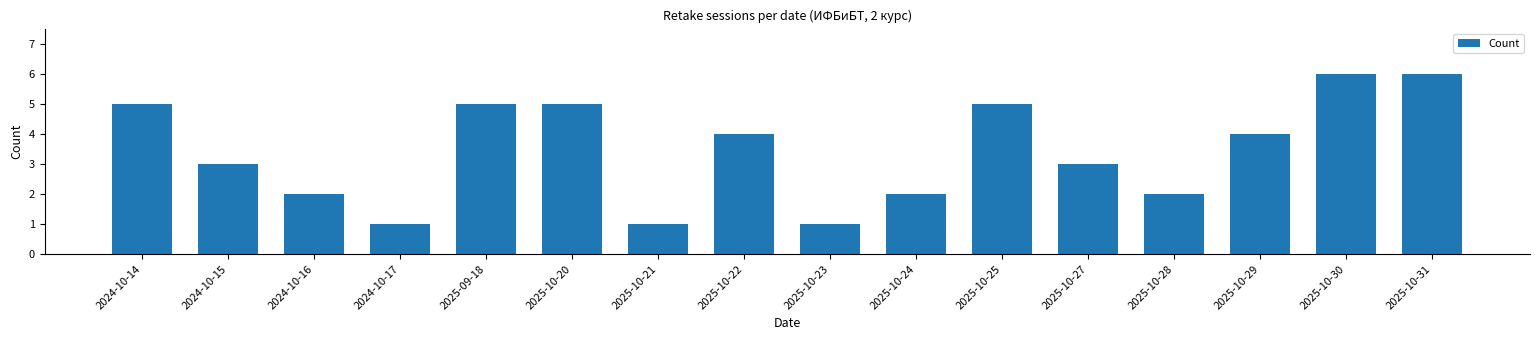

Reading right to left, list all the values displayed in this chart.

6	6	4	2	3	5	2	1	4	1	5	5	1	2	3	5